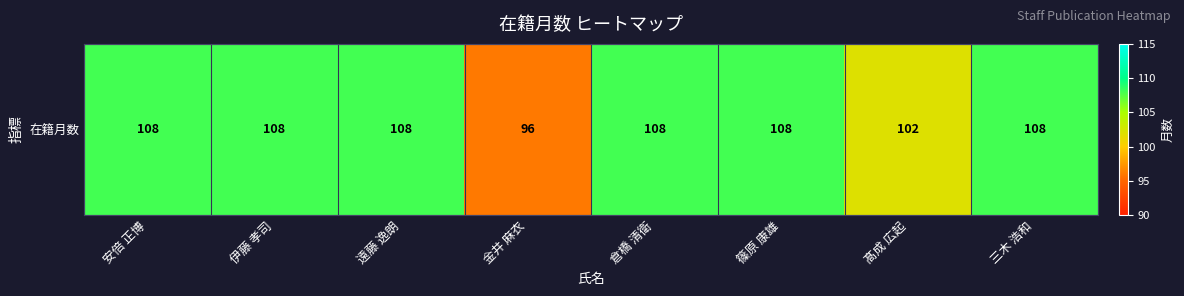

The value at 安倍 正博 is 35. True or false?

False